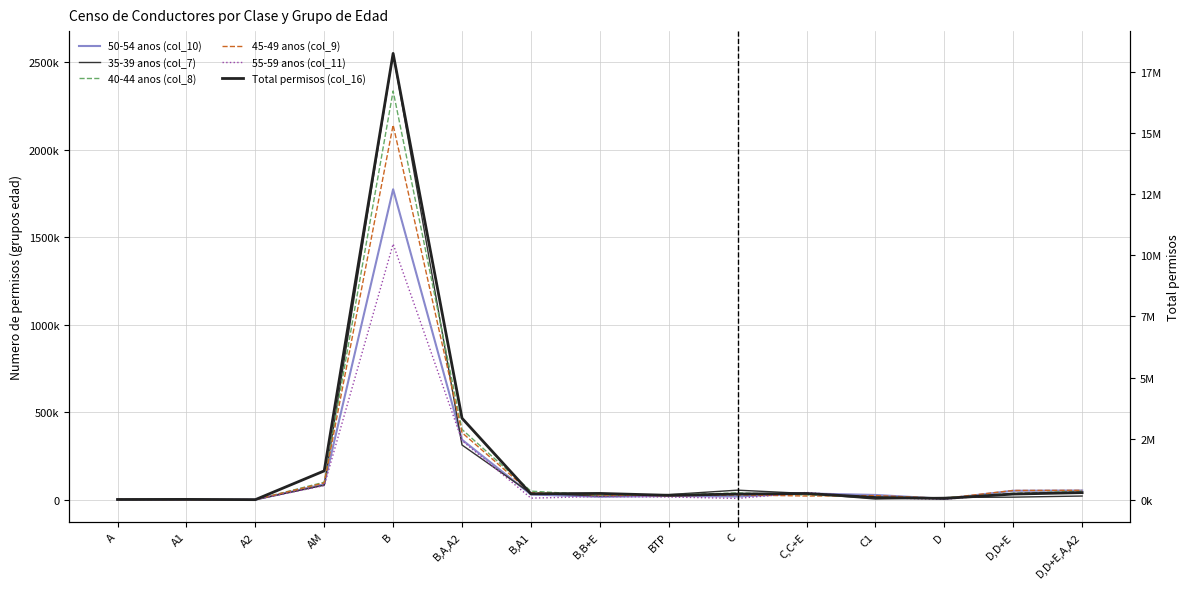

What position from the right is A2?

13